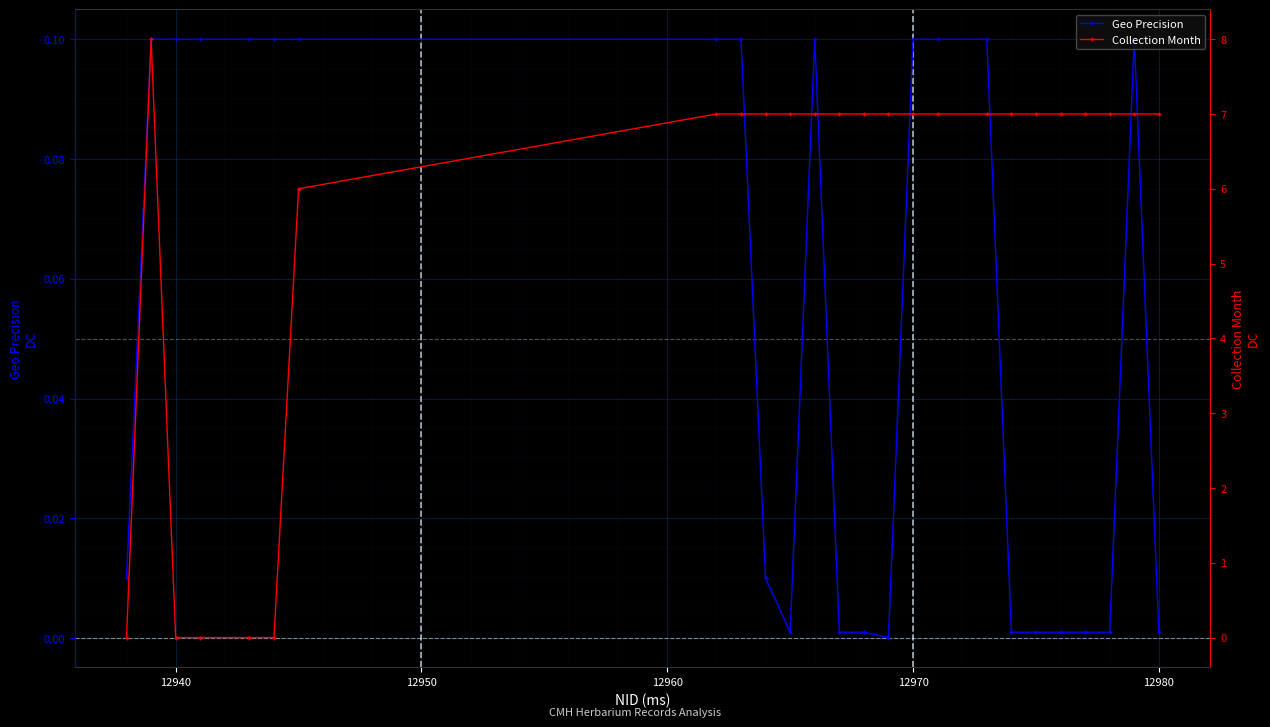

True or false: Geo Precision has more than 0 points higher than both neighbors.

True